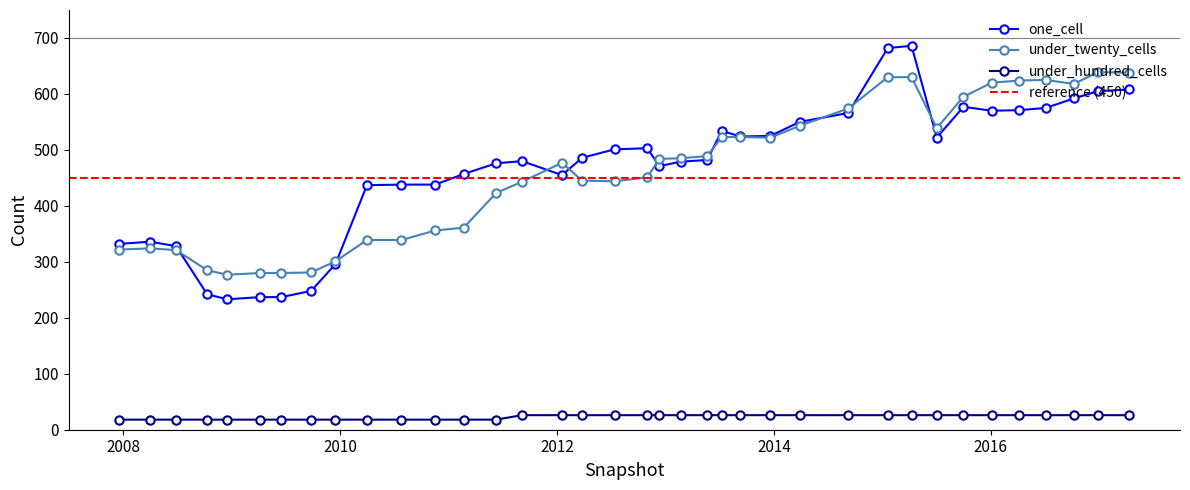

How many values in the under_hundred_cells series are below 26?

14